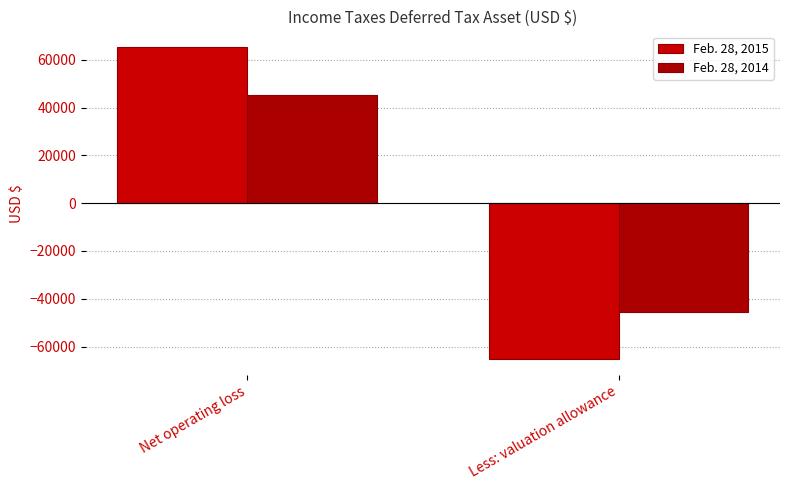

Which series has the largest range (max minus min)?

Feb. 28, 2015